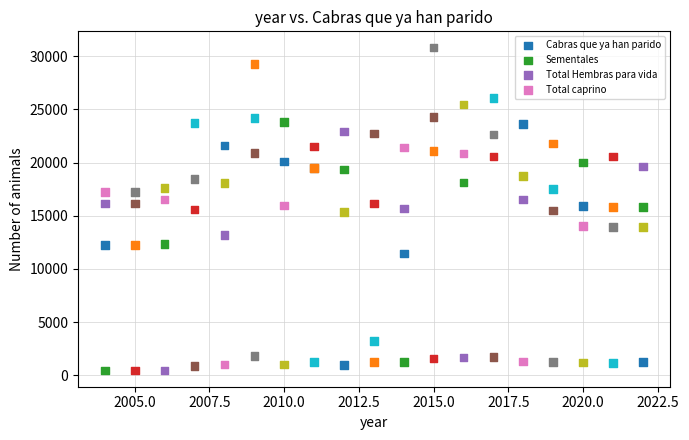

Which series contains the lowest Y value?

Sementales